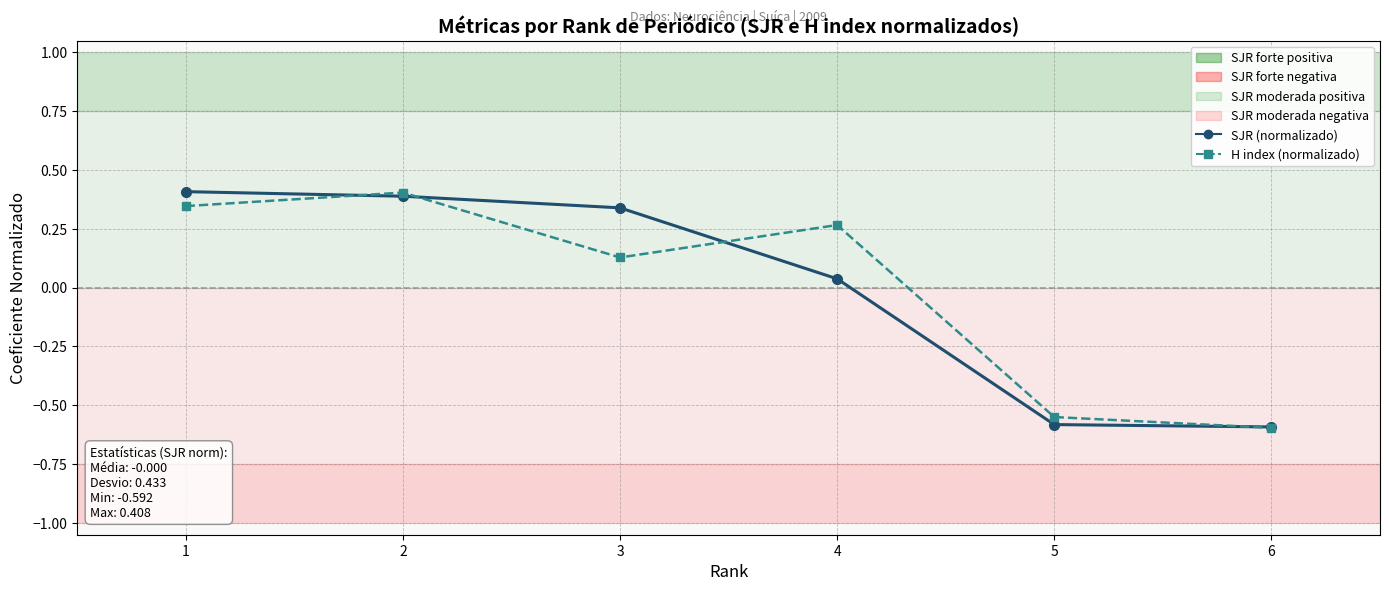

What is the total value across all series at 2?

0.8